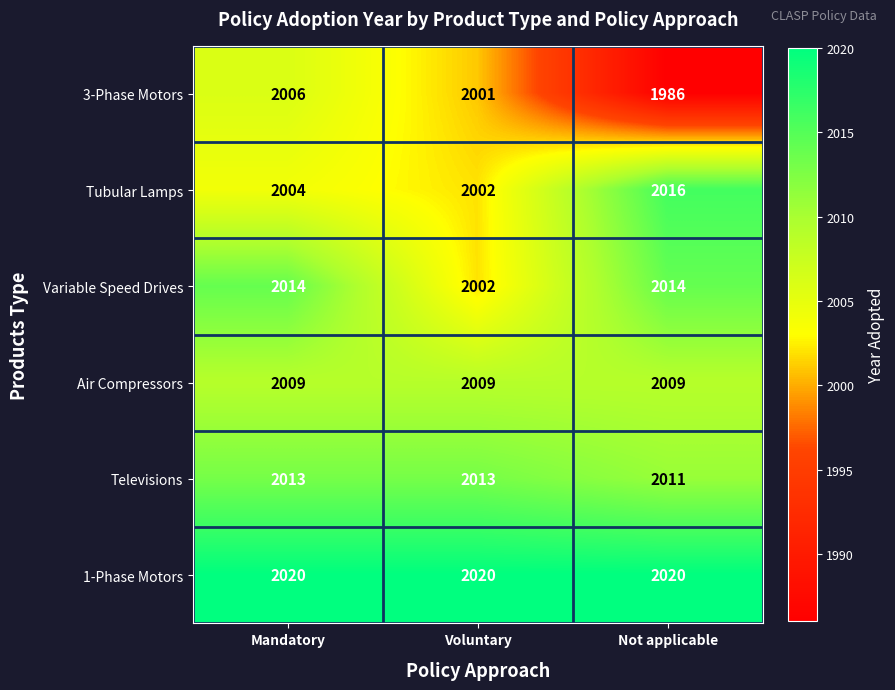

The value of Air Compressors at Voluntary is 2009. True or false?

True